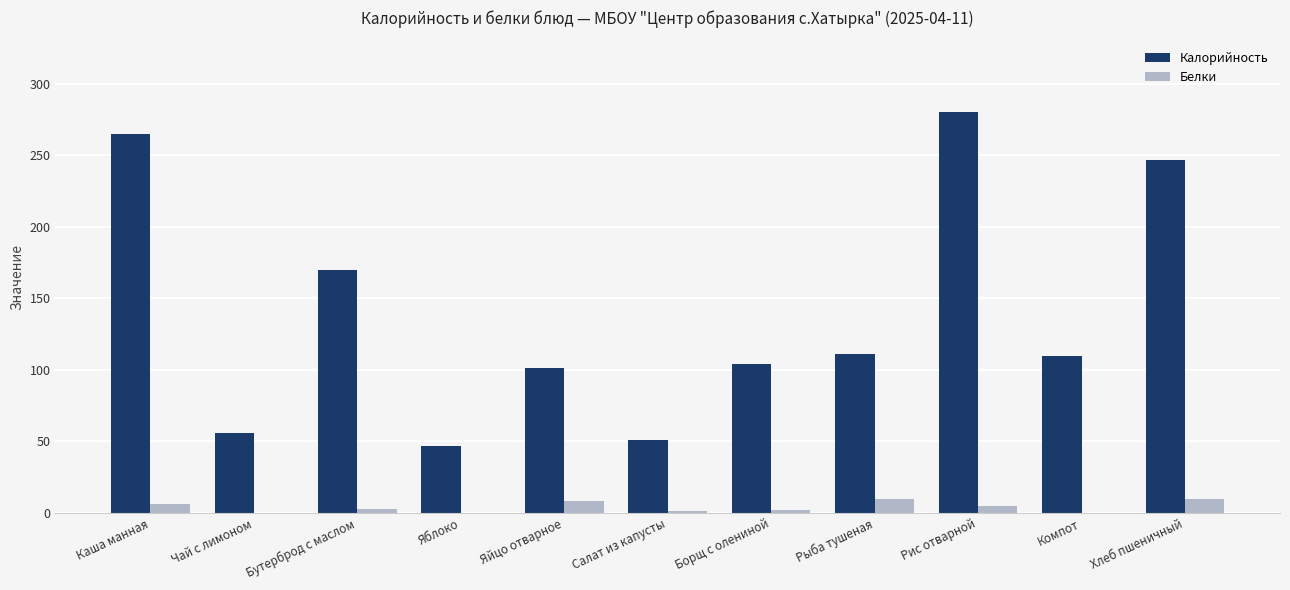

At which label does Белки first exceed 3?

Каша манная